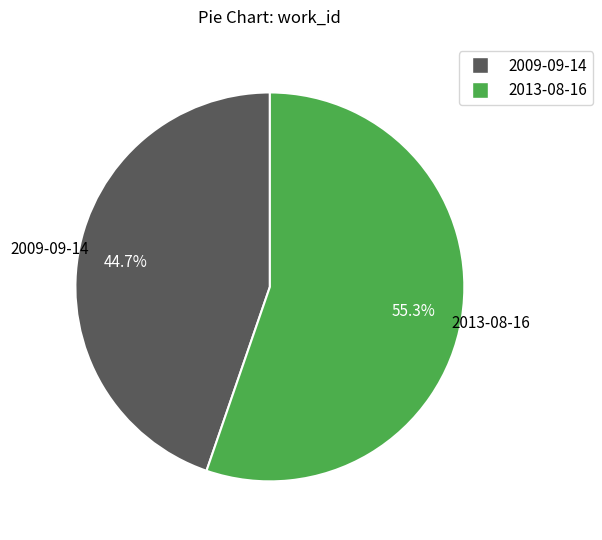

Count the number of slices in the pie.

2